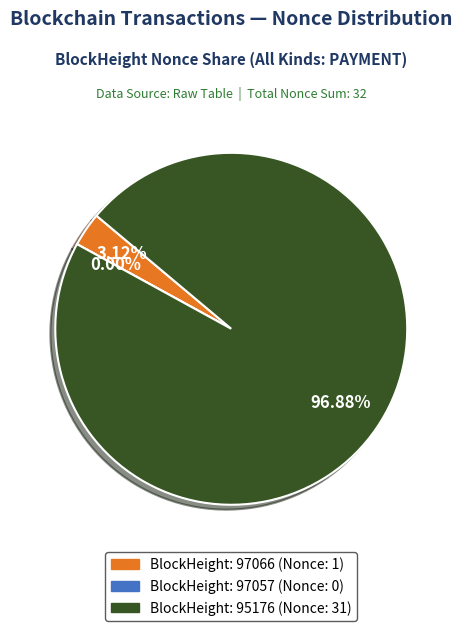

To the nearest percent, what is the difference between the 95176 and 97066 slice percentages?

94%